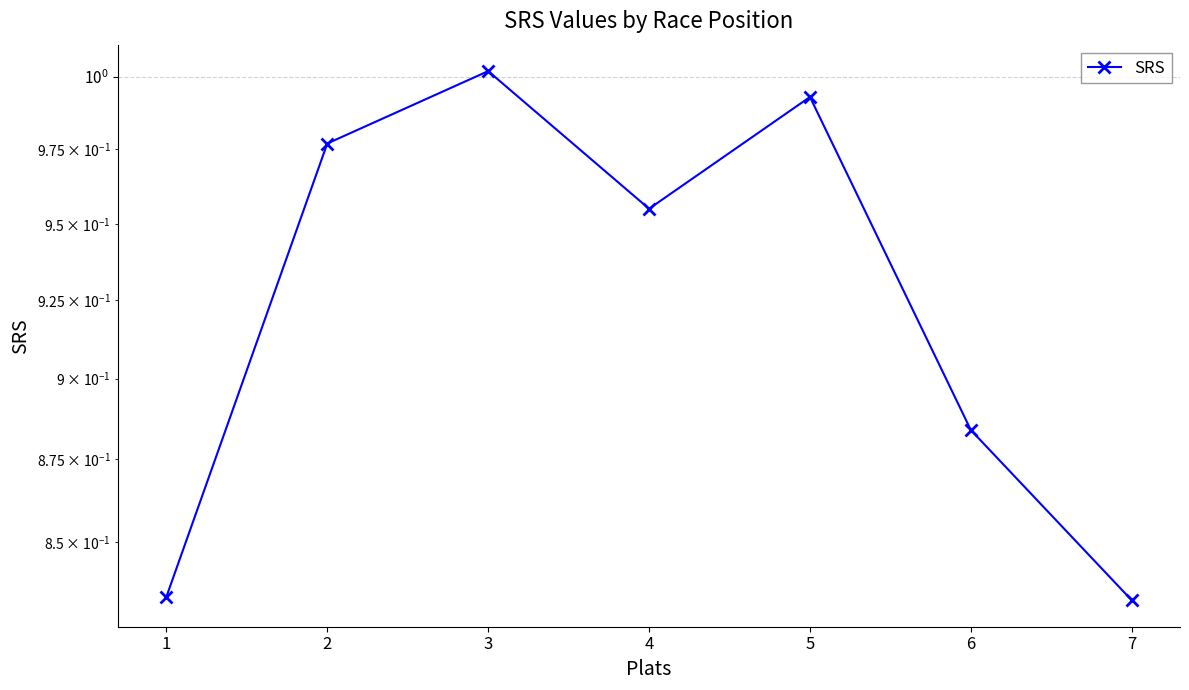

Where is the first local maximum?

3